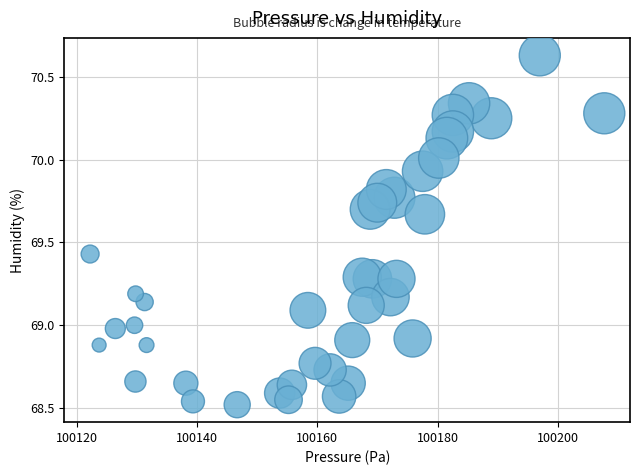

What is the range of X values (max minus min)?

85.4